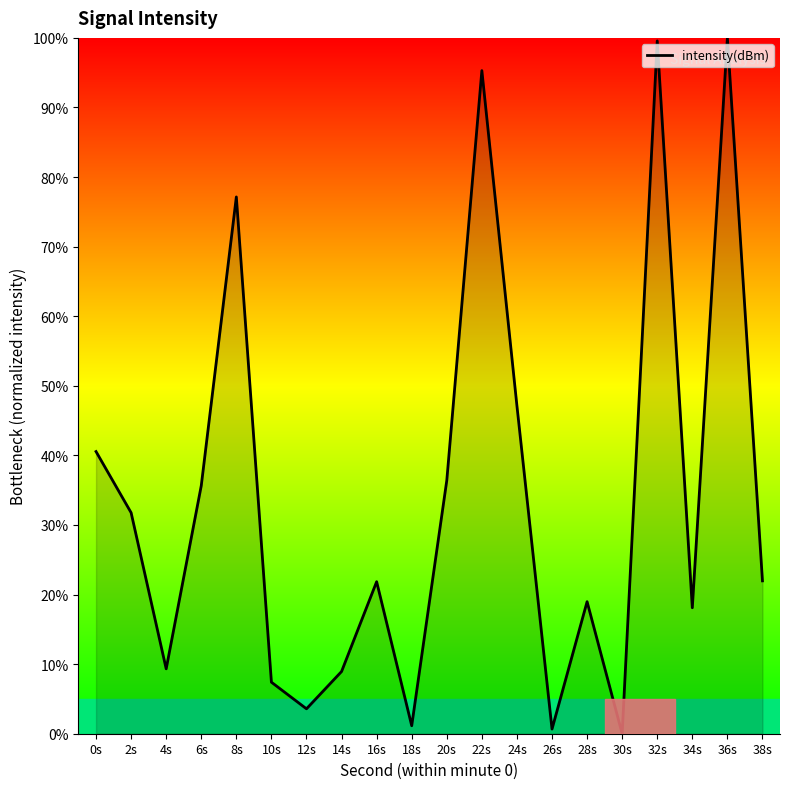

What is the maximum value shown in the chart?

100.0